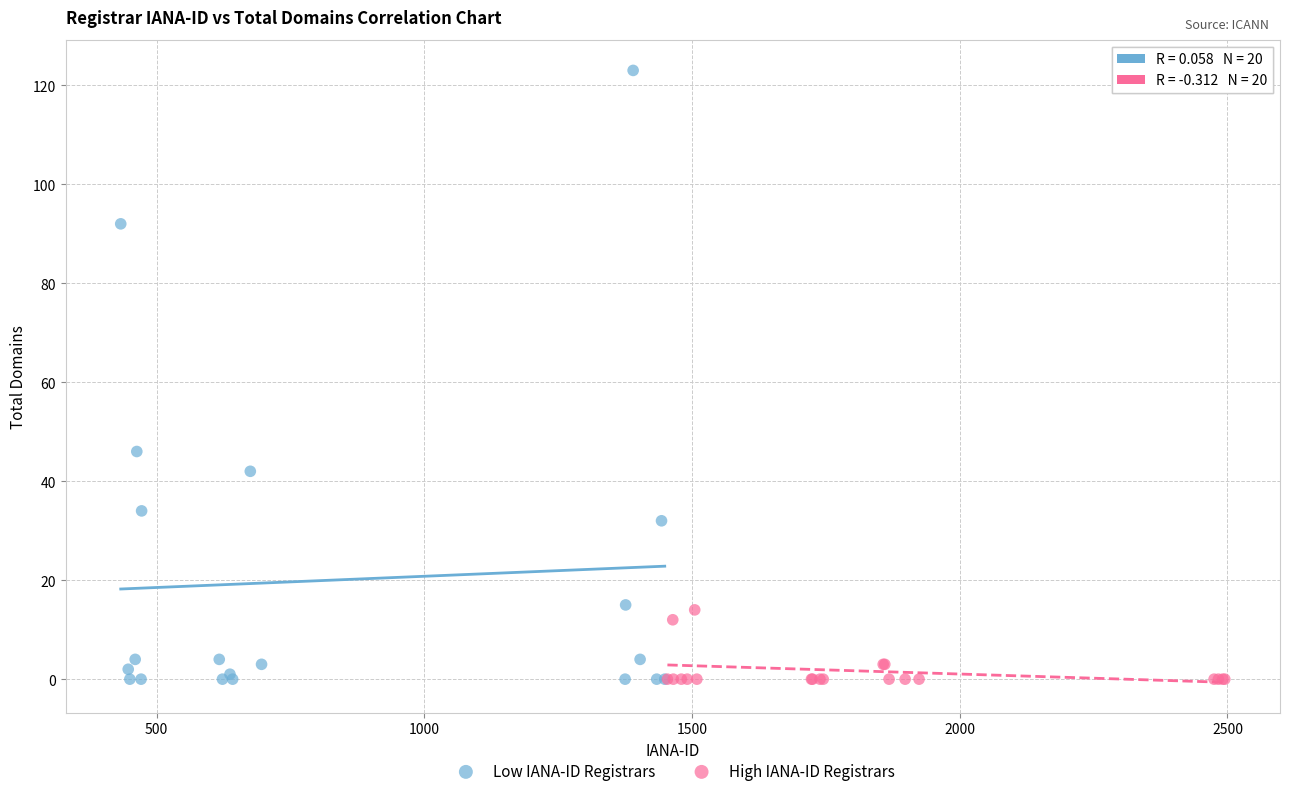

What are all the series names shown in the legend?

Low IANA-ID Registrars, High IANA-ID Registrars